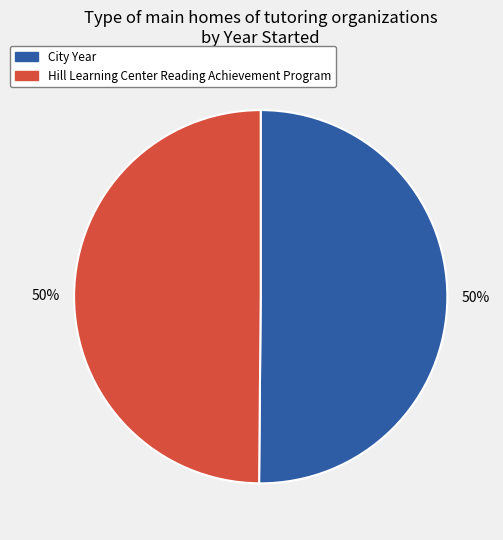

To the nearest percent, what is the combined percentage of Hill Learning Center Reading Achievement Program and City Year?

100%